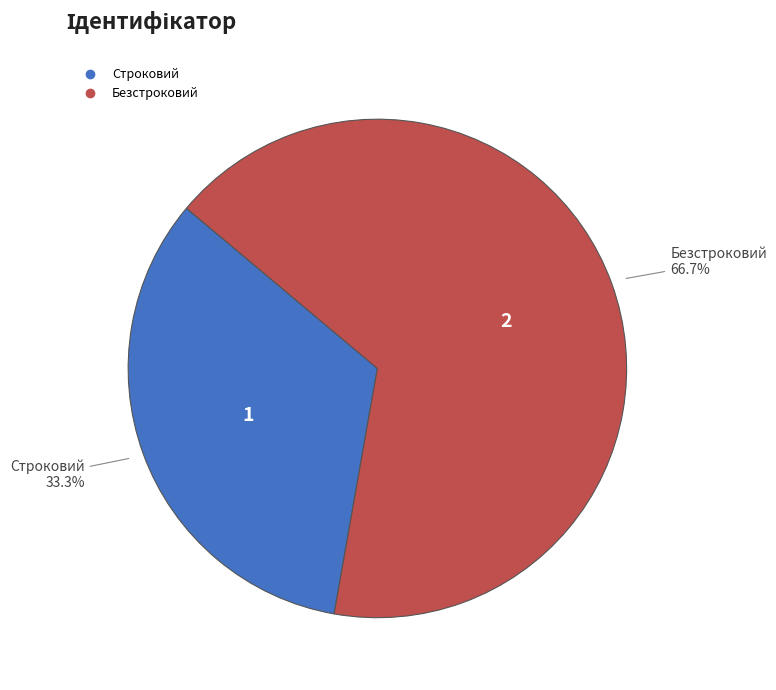

Do Безстроковий and Строковий together represent more than half of the pie?

Yes